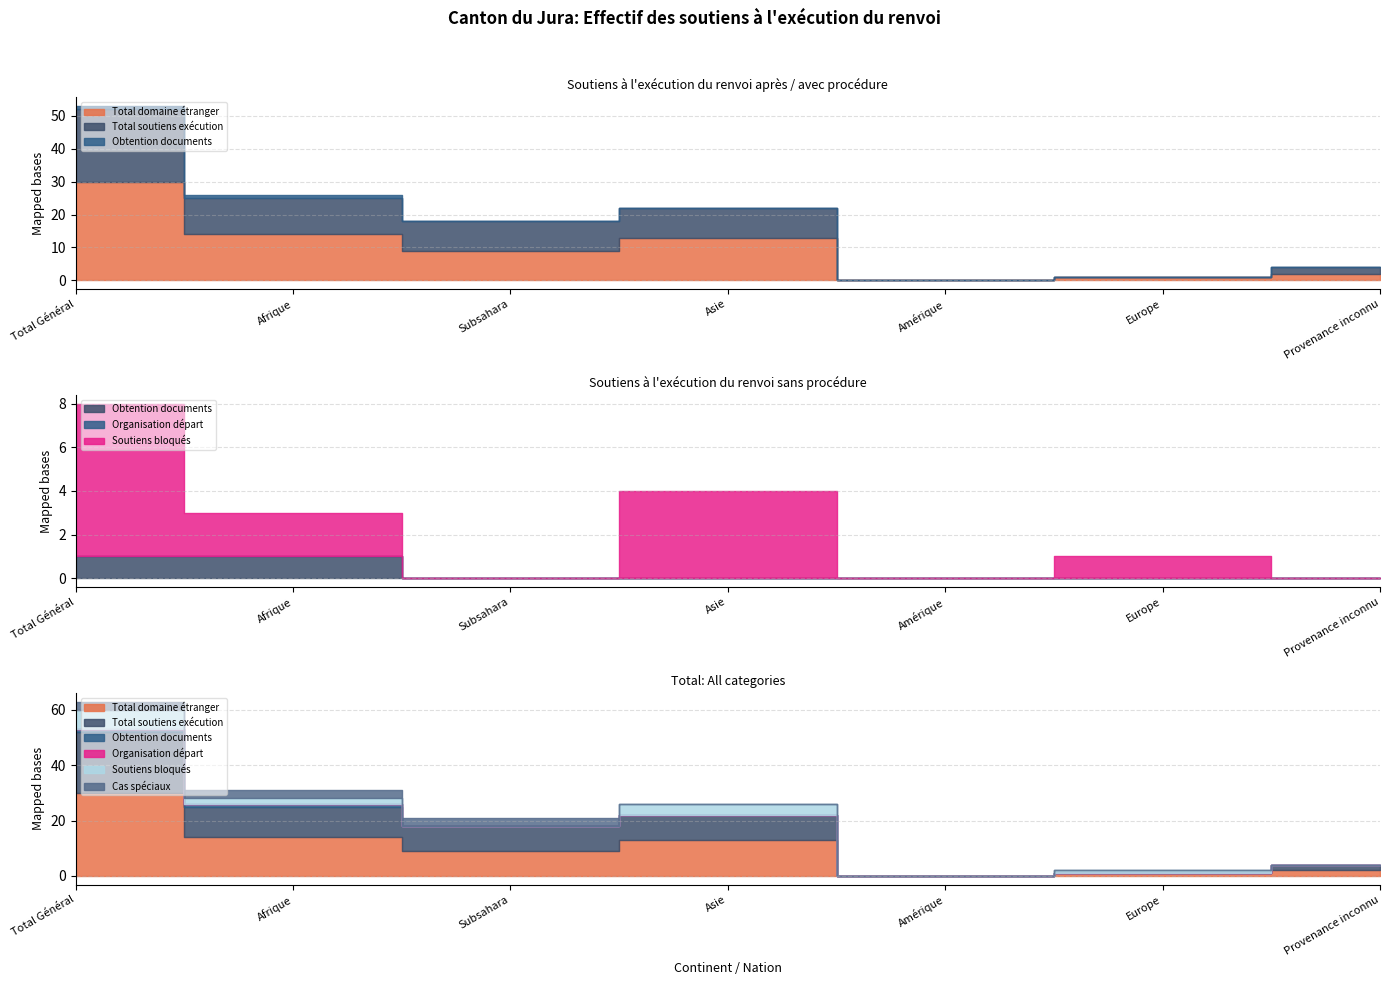

At Provenance inconnu, list the series in order from smallest to largest.

Obtention documents, Organisation départ, Soutiens bloqués, Cas spéciaux, Total domaine étranger, Total soutiens exécution